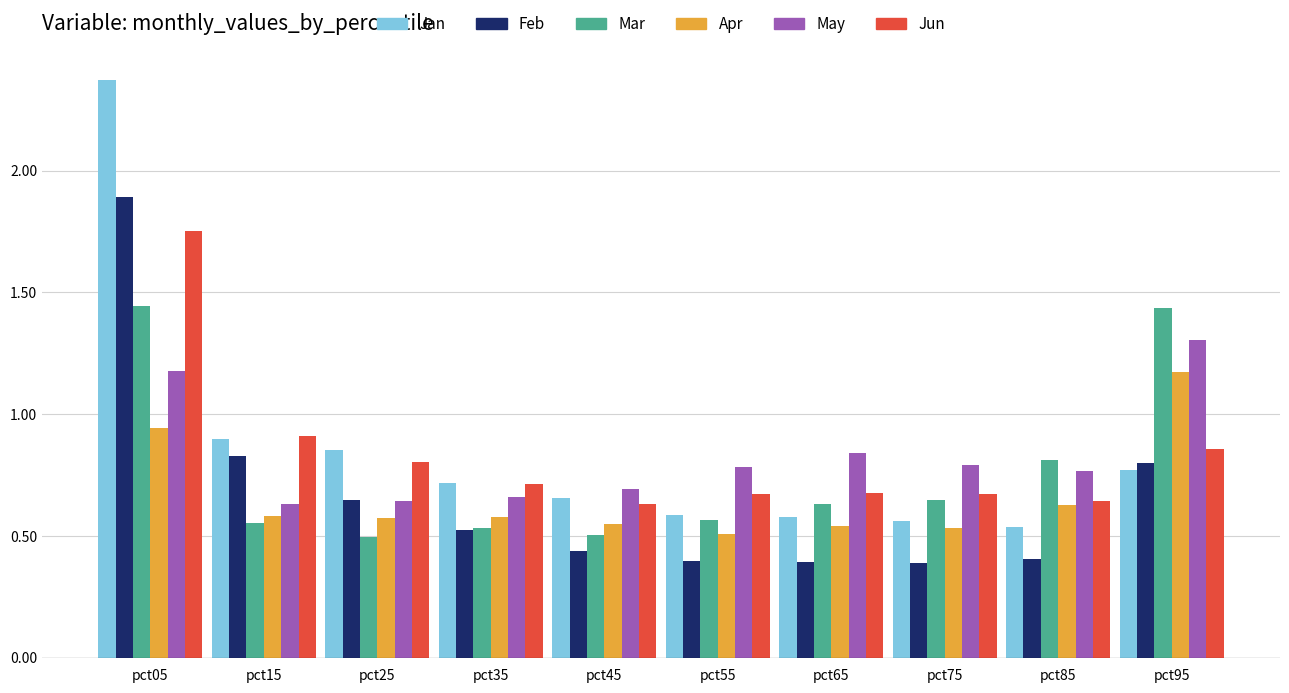

At which label does Jun reach its peak?

pct05